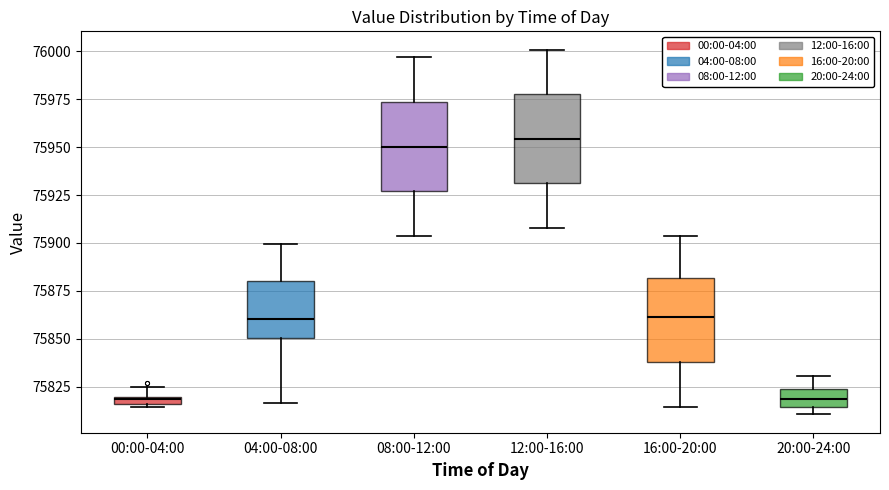

Where is the upper edge of the box for 12:00-16:00 on the y-axis? The values are not printed on the chart, so give them approximately, as read against the axis.

75980